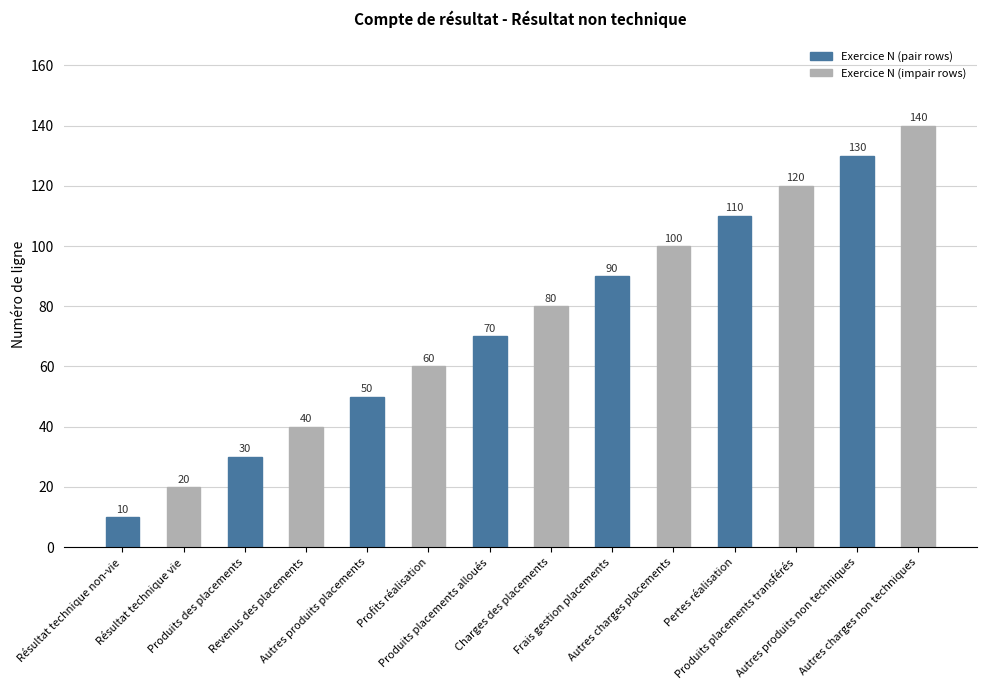

What is the maximum value shown in the chart?

140